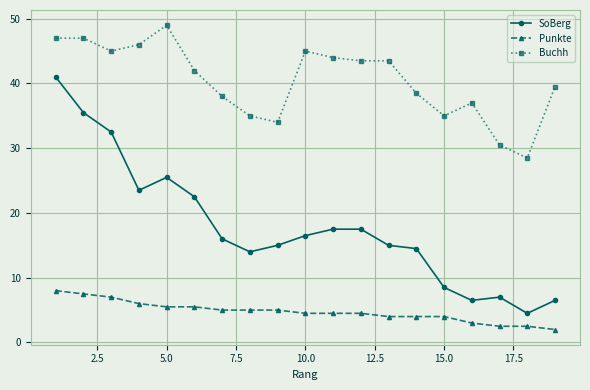

How many values in the SoBerg series are below 16?

9